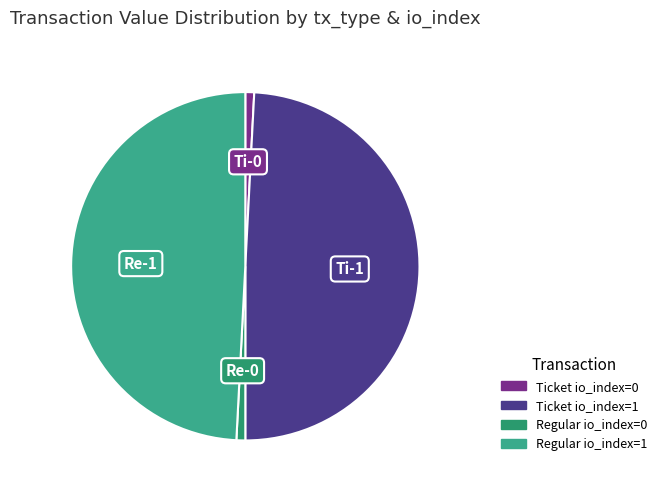

Rank the categories by value from highest to lowest.

Ticket (io_index=1), Regular (io_index=1), Ticket (io_index=0), Regular (io_index=0)